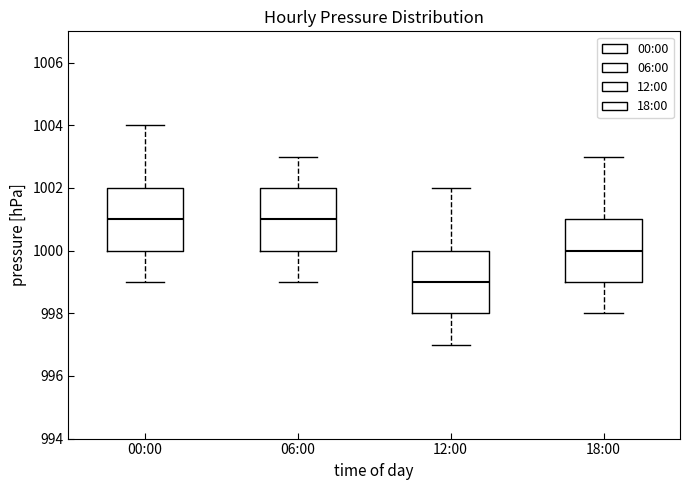

Reading left to right, transcribe this box plot: for each box, give where its median line is, the range the box spans, and where its two whiskers end, as read against the y-axis. The values are not printed on the chart, so give them approximately, as read against the axis.

00:00: median 1001, box 1000 to 1002, whiskers 999 to 1004
06:00: median 1001, box 1000 to 1002, whiskers 999 to 1003
12:00: median 999, box 998 to 1000, whiskers 997 to 1002
18:00: median 1000, box 999 to 1001, whiskers 998 to 1003